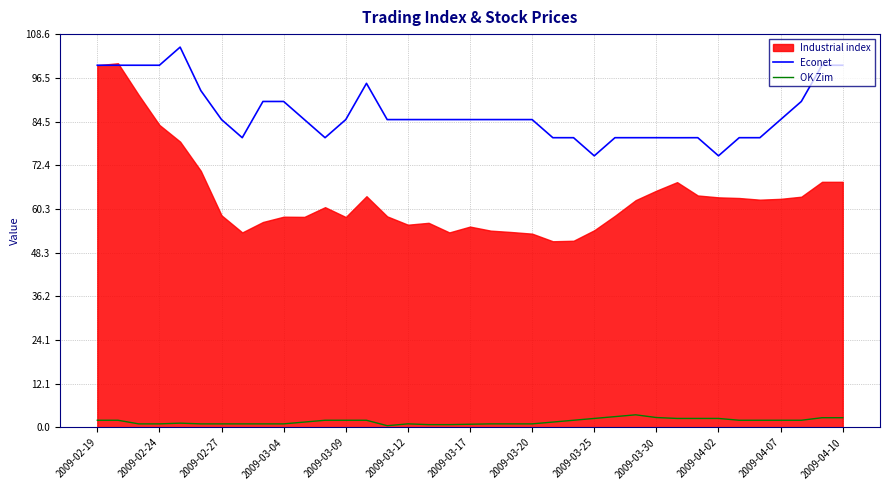

True or false: Econet and OK Zim cross at least once.

False